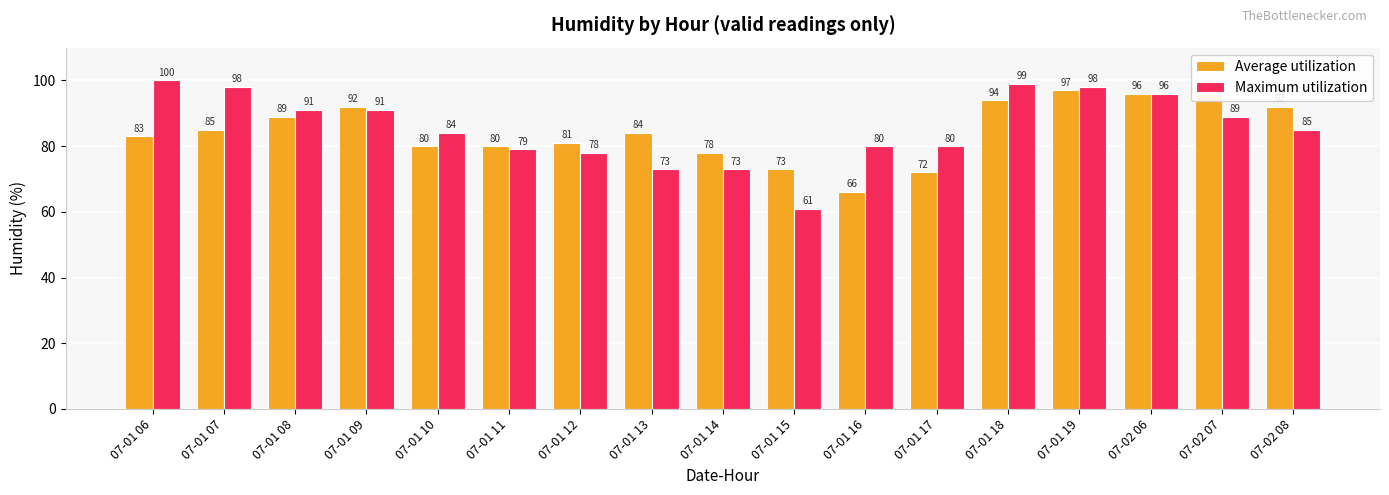

How many values in the Maximum utilization series are below 85?

8